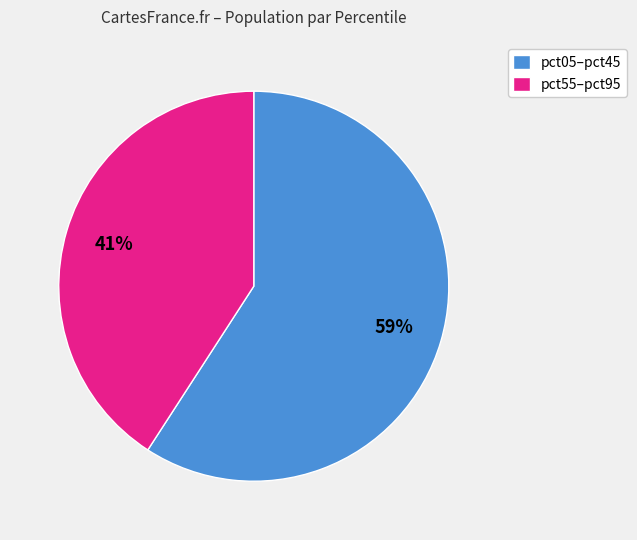

Which has a higher value, pct55–pct95 or pct05–pct45?

pct05–pct45